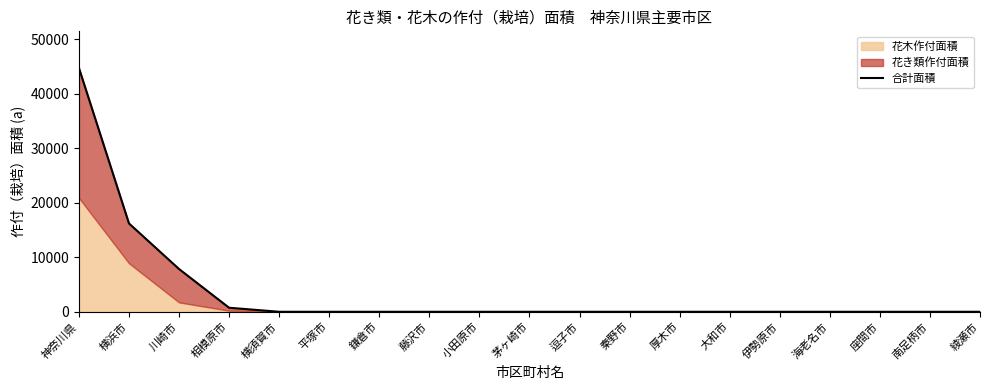

At which category does the chart reach its peak across all series?

神奈川県